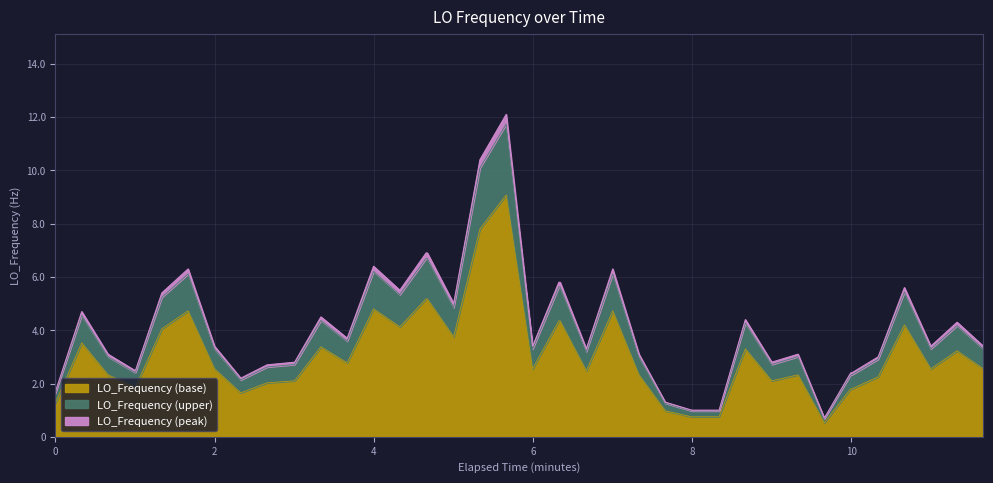

What is the lowest value of the LO_Frequency (base) series?

0.5